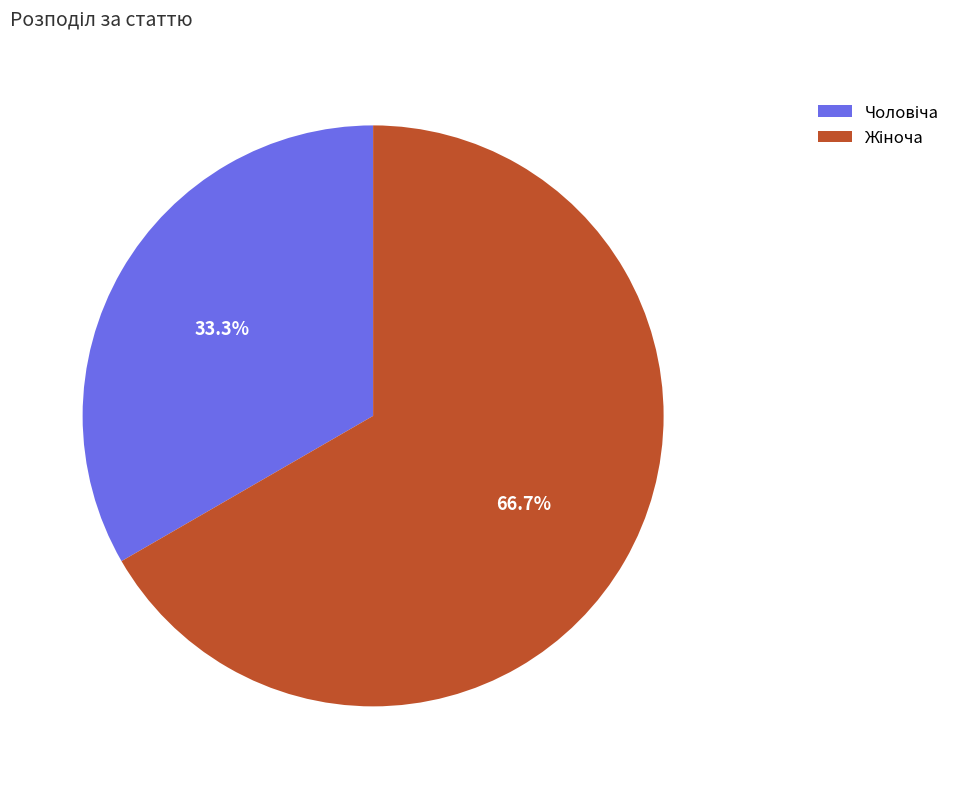

Is there any slice that represents more than half of the pie?

Yes